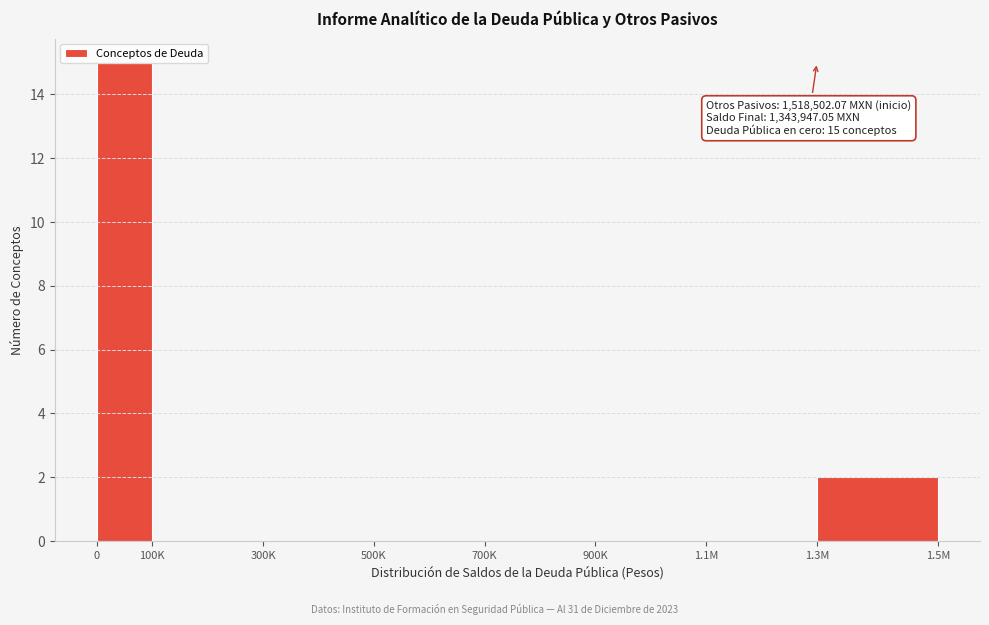

Where is the data nearest to the value 7?

1.5M